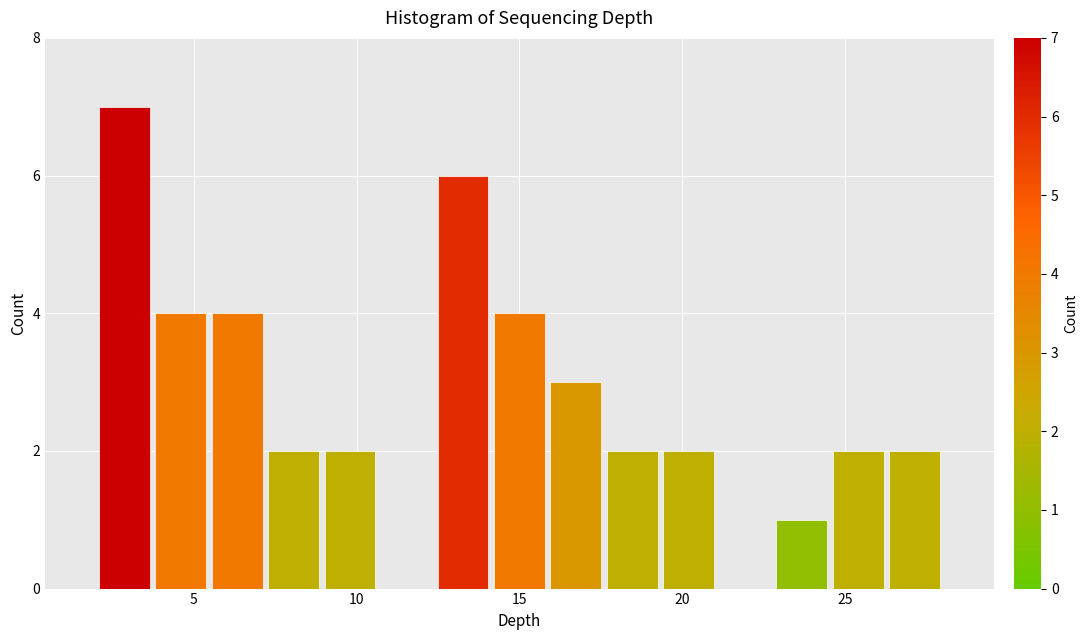

Read against the x-axis, roughly where is the centre of the tallest bar?

3.0